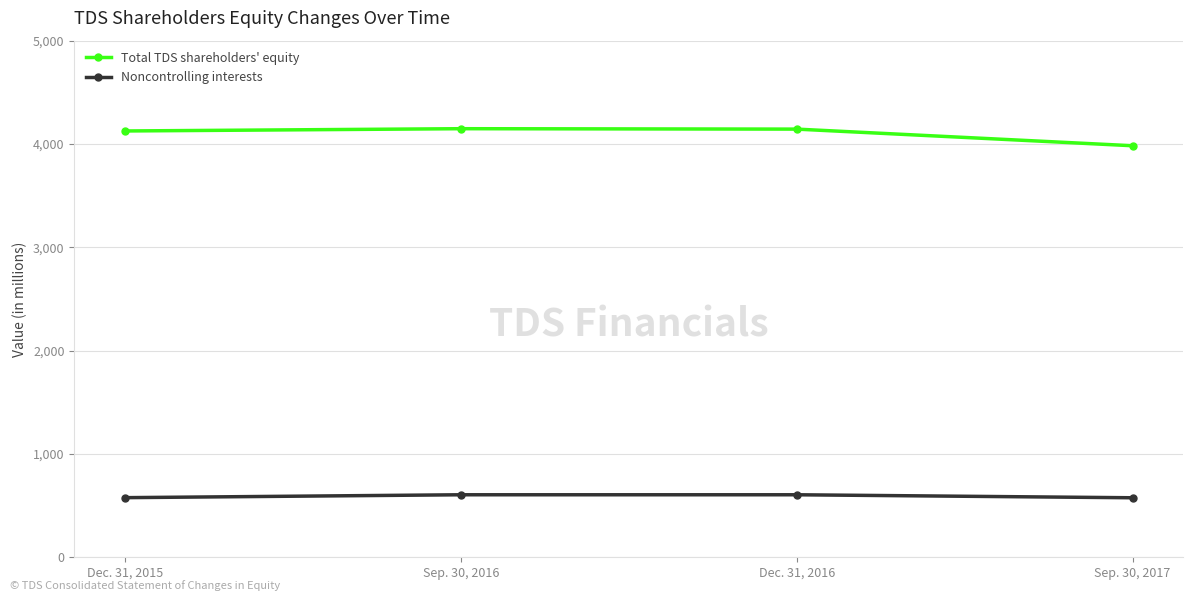

At which label does Total TDS shareholders' equity reach its minimum?

Sep. 30, 2017